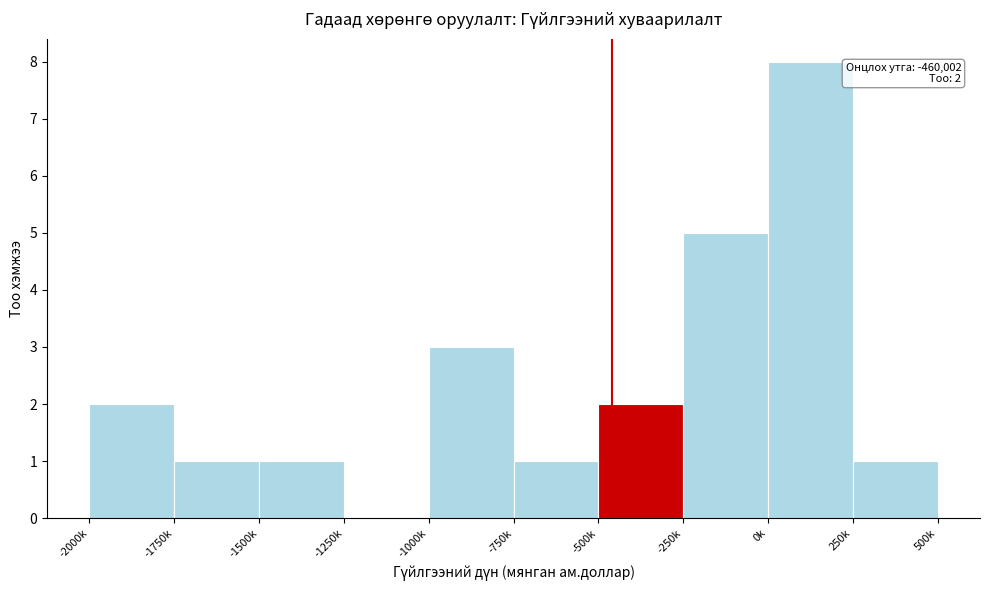

Reading left to right, transcribe all the data shown in this chart.

-2000k=2	-1750k=1	-1500k=1	-1250k=0	-1000k=3	-750k=1	-500k=2	-250k=5	0k=8	250k=1